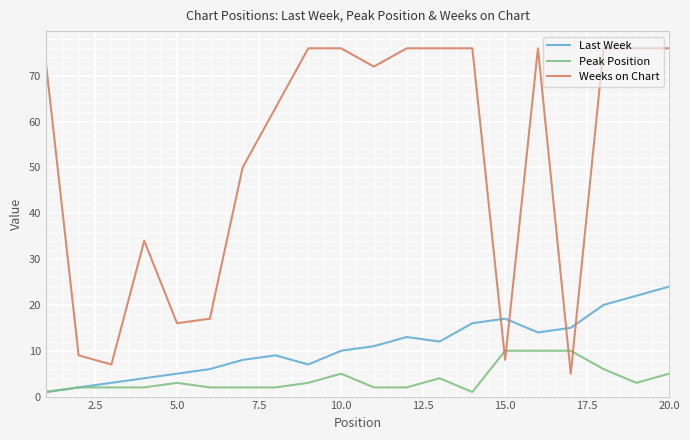

True or false: Weeks on Chart and Peak Position cross at least once.

True